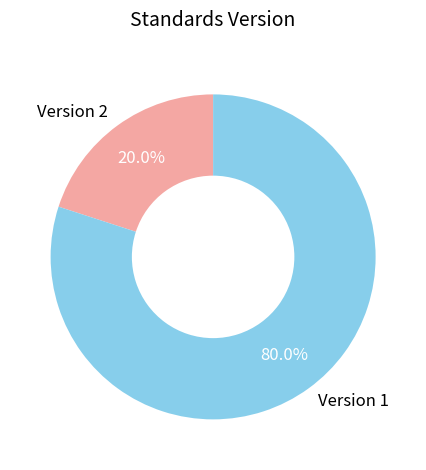

Which slice is the largest?

Version 1